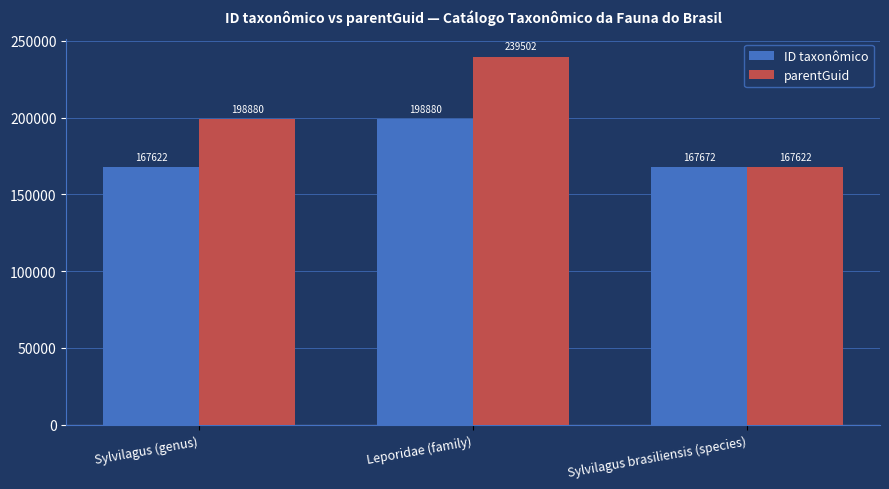

The value of parentGuid at Sylvilagus (genus) is 299466. True or false?

False